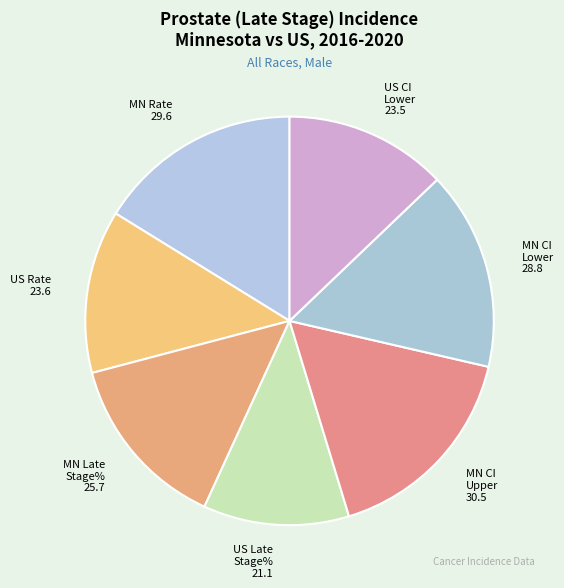

How many slices are in this pie chart?

7